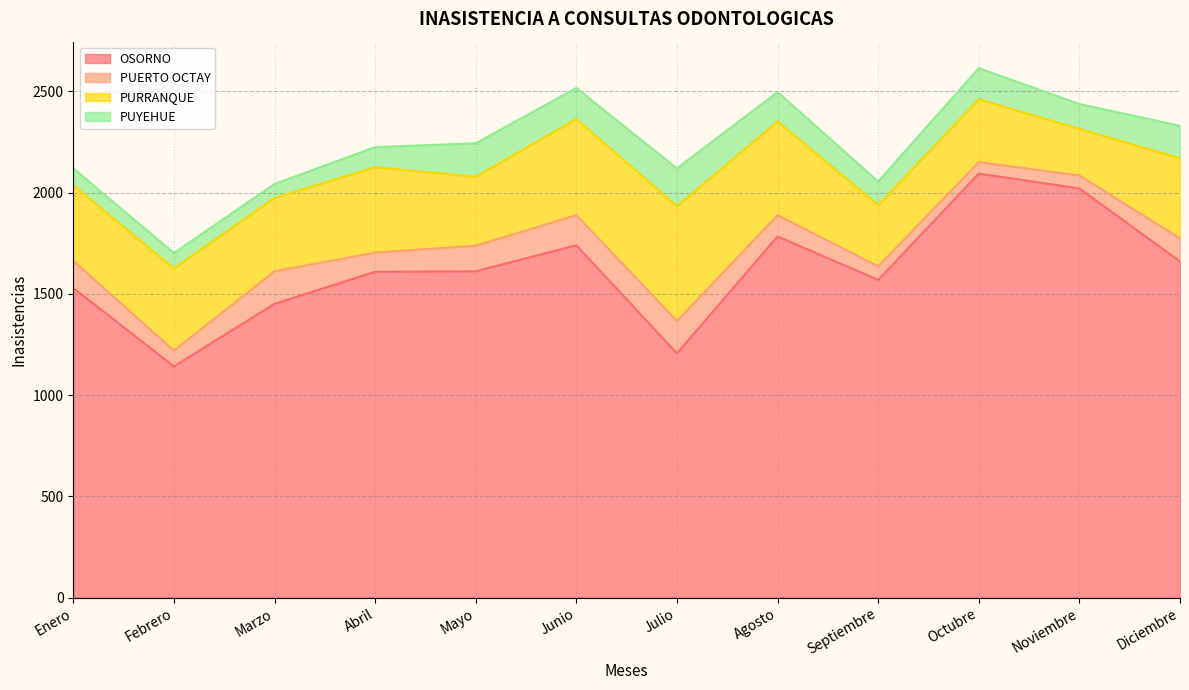

Is it true that OSORNO equals 2094 at Octubre?

True